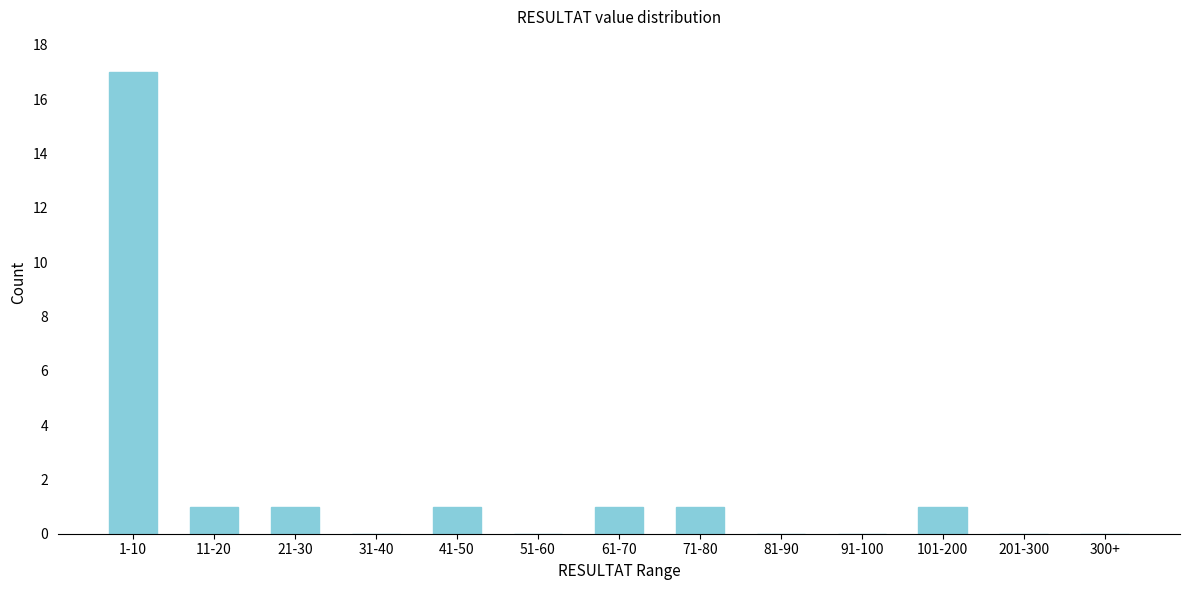

Reading right to left, what are all the values shown in this chart?

300+=0	201-300=0	101-200=1	91-100=0	81-90=0	71-80=1	61-70=1	51-60=0	41-50=1	31-40=0	21-30=1	11-20=1	1-10=17